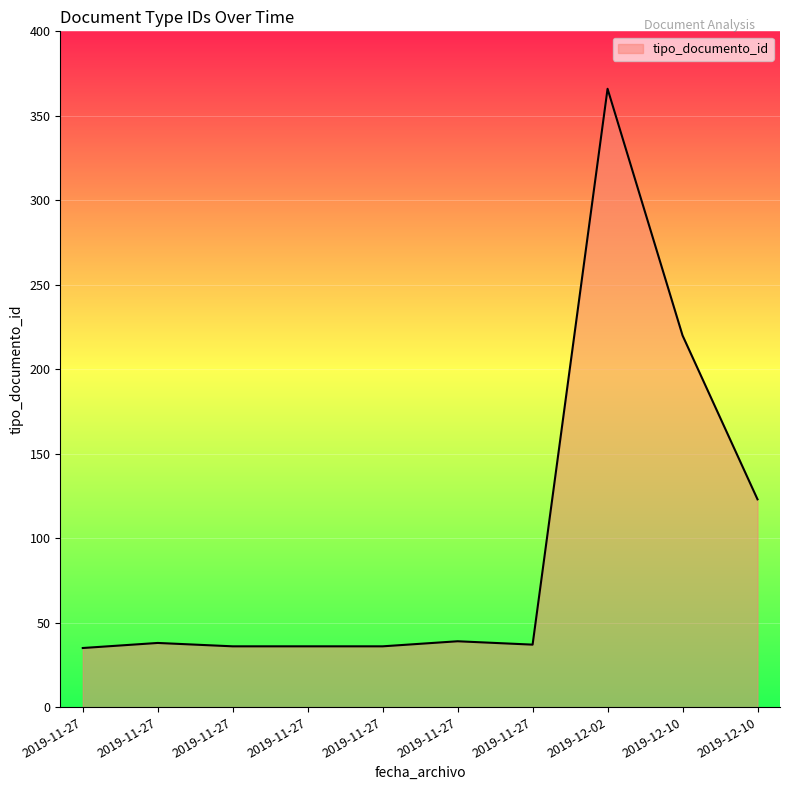

True or false: the data shows 23 at 2019-11-27.

False